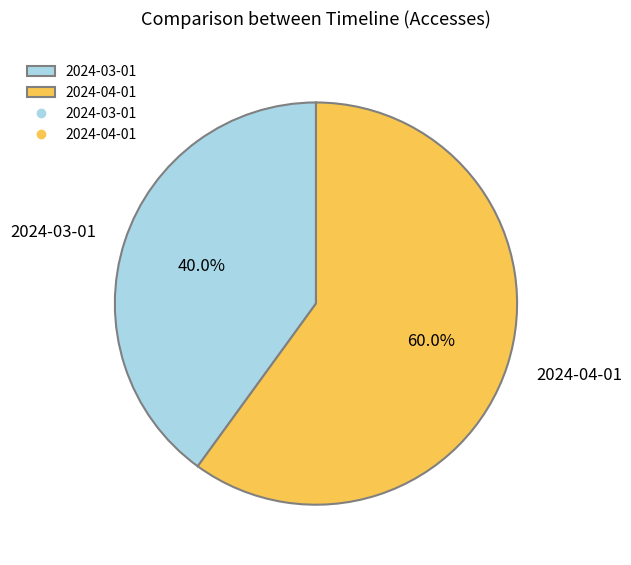

To the nearest percent, what percentage of the pie is 2024-04-01?

60%